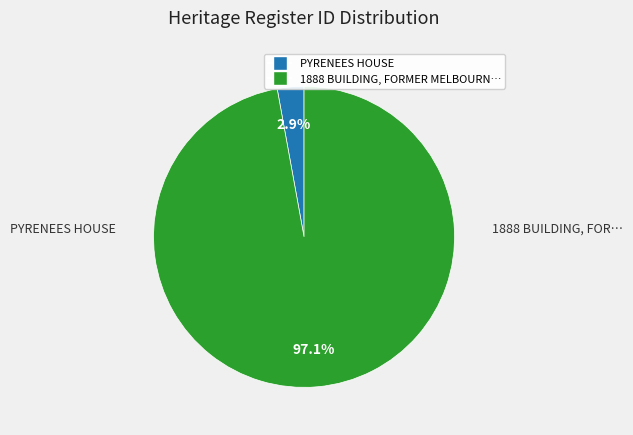

Is there a majority slice in this chart?

Yes